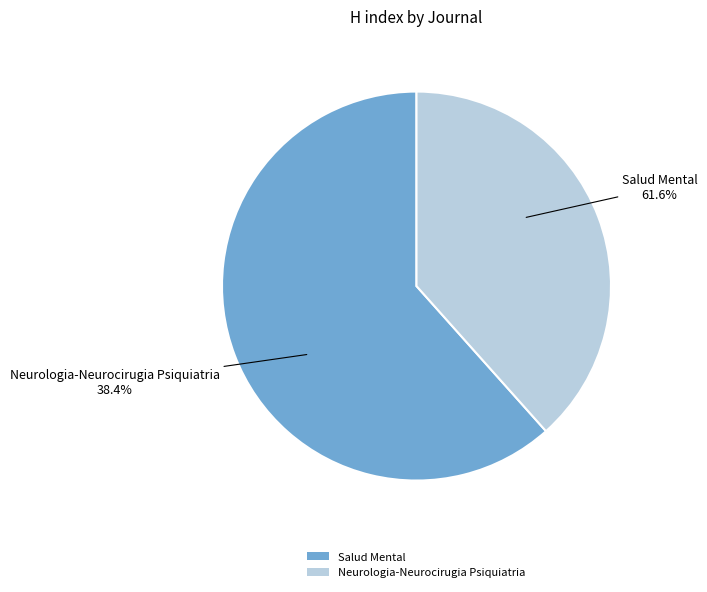

The Salud Mental slice represents 62% of the pie. True or false?

True